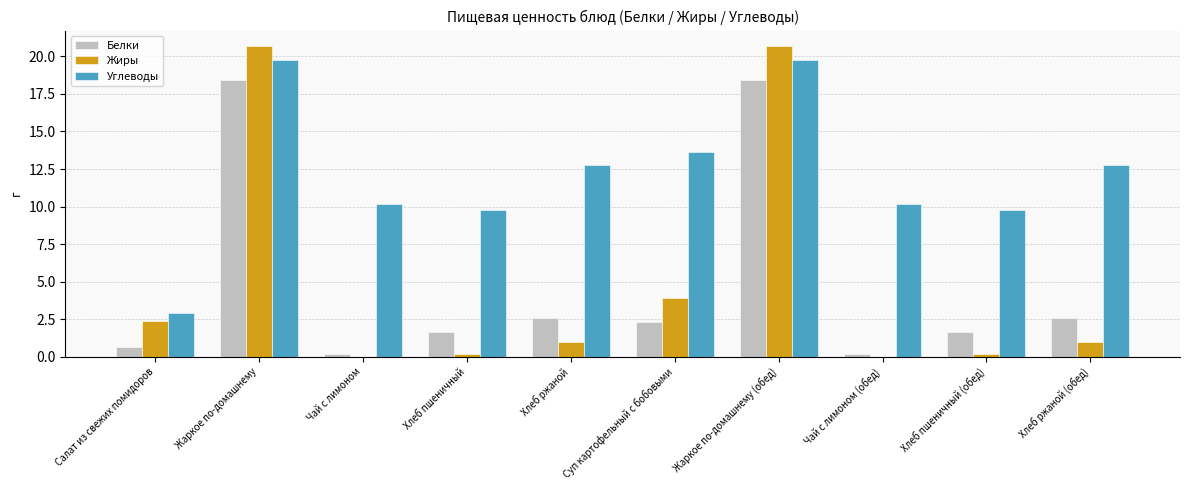

How many groups of bars are there?

10